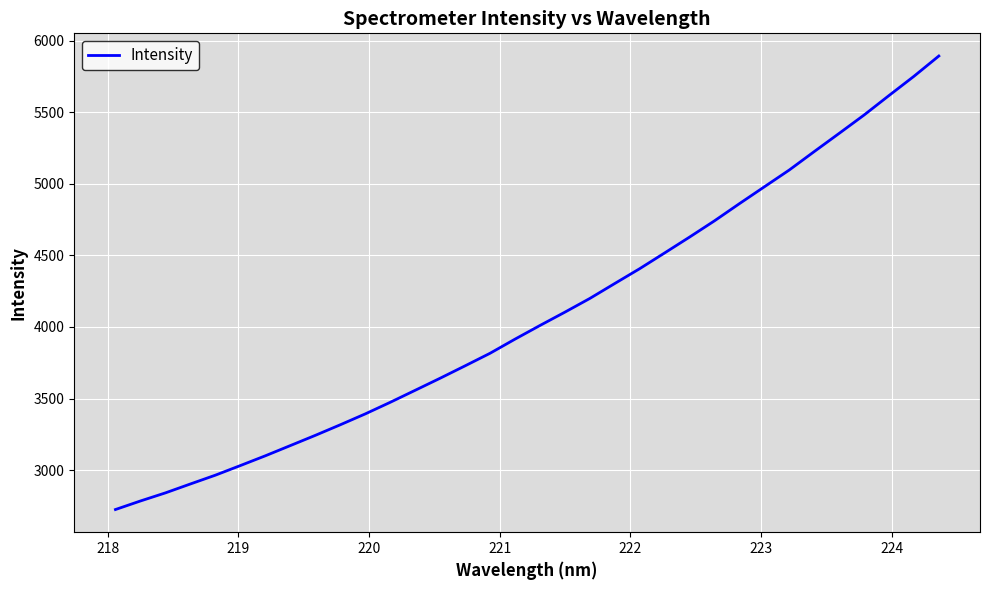

What is the greatest value displayed?

5893.1